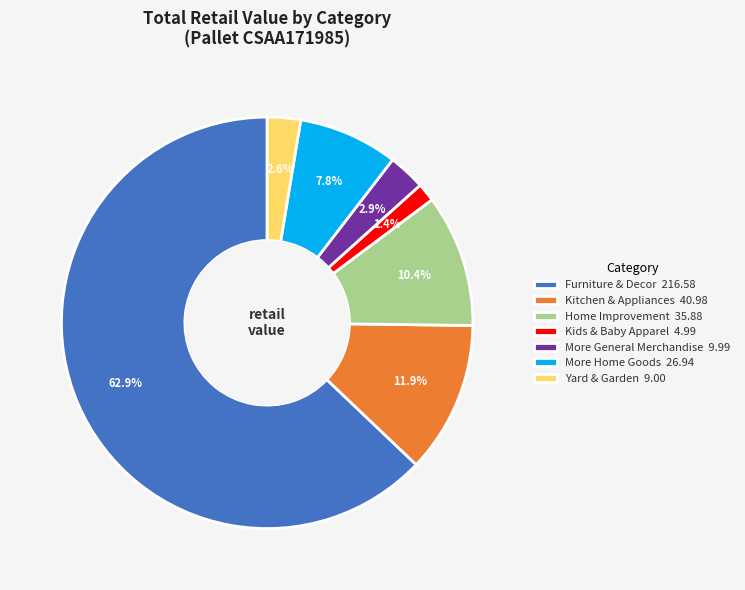

Between Kids & Baby Apparel and Yard & Garden, which is larger?

Yard & Garden